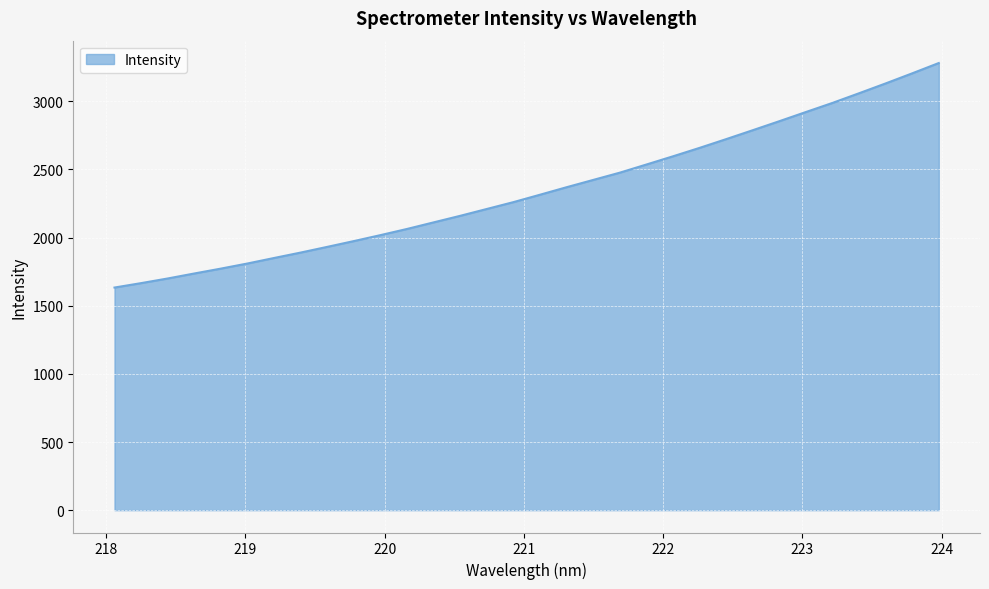

What is the difference between the maximum and minimum values?

1647.4